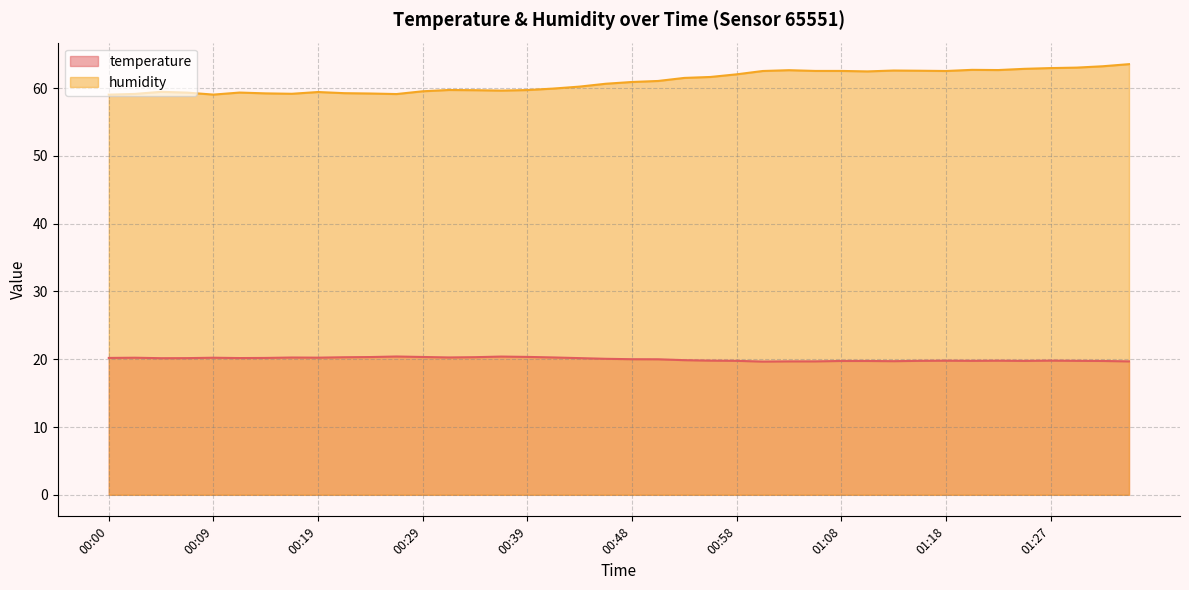

Rank the series by their average value, from lowest to highest.

temperature, humidity